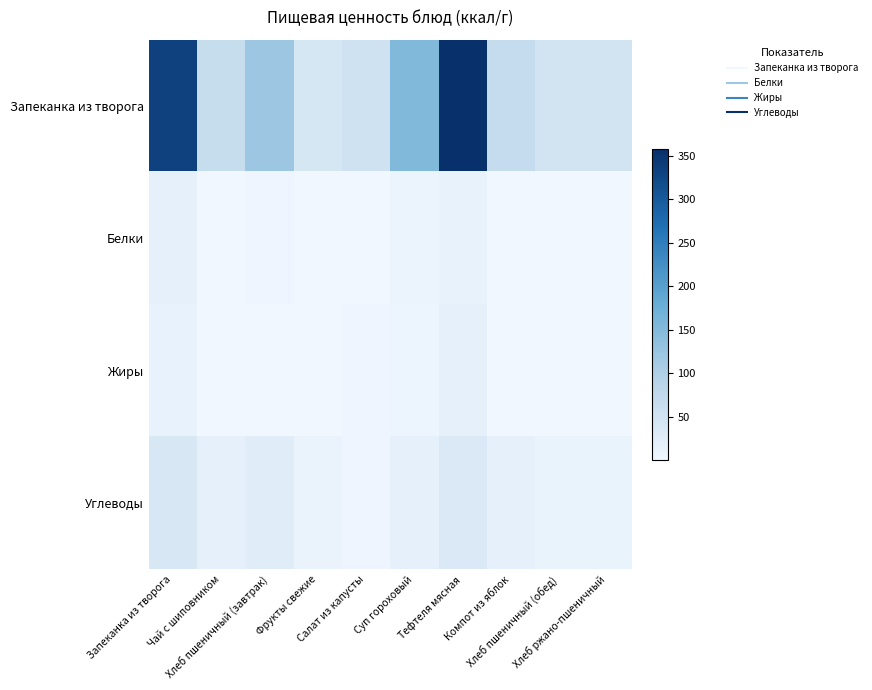

Reading left to right, list all the values displayed in this chart.

Запеканка из творога: Запеканка из творога=333.1	Чай с шиповником=66.9	Хлеб пшеничный (завтрак)=120.5	Фрукты свежие=41.1	Салат из капусты=53.5	Суп гороховый=152.0	Тефтеля мясная=358.2	Компот из яблок=68.9	Хлеб пшеничный (обед)=48.2	Хлеб ржано-пшеничный=48.2
Белки: Запеканка из творога=16.3	Чай с шиповником=0.2	Хлеб пшеничный (завтрак)=3.0	Фрукты свежие=0.7	Салат из капусты=1.0	Суп гороховый=7.4	Тефтеля мясная=13.8	Компот из яблок=0.1	Хлеб пшеничный (обед)=1.2	Хлеб ржано-пшеничный=1.2
Жиры: Запеканка из творога=11.8	Чай с шиповником=0.0	Хлеб пшеничный (завтрак)=0.5	Фрукты свежие=0.3	Салат из капусты=3.7	Суп гороховый=6.3	Тефтеля мясная=17.9	Компот из яблок=0.1	Хлеб пшеничный (обед)=0.2	Хлеб ржано-пшеничный=0.2
Углеводы: Запеканка из творога=40.4	Чай с шиповником=16.4	Хлеб пшеничный (завтрак)=26.0	Фрукты свежие=8.9	Салат из капусты=4.2	Суп гороховый=15.7	Тефтеля мясная=35.6	Компот из яблок=17.0	Хлеб пшеничный (обед)=10.4	Хлеб ржано-пшеничный=10.4